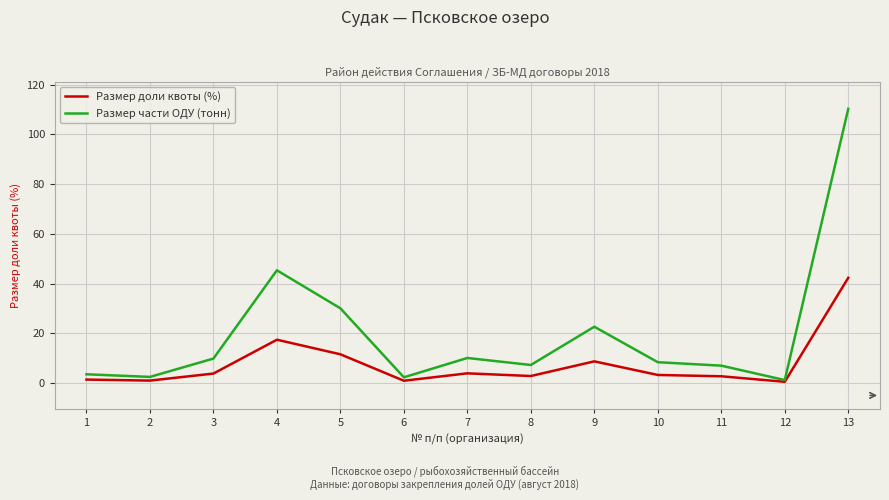

What is the average value of the Размер части ОДУ (тонн) series?

20.0